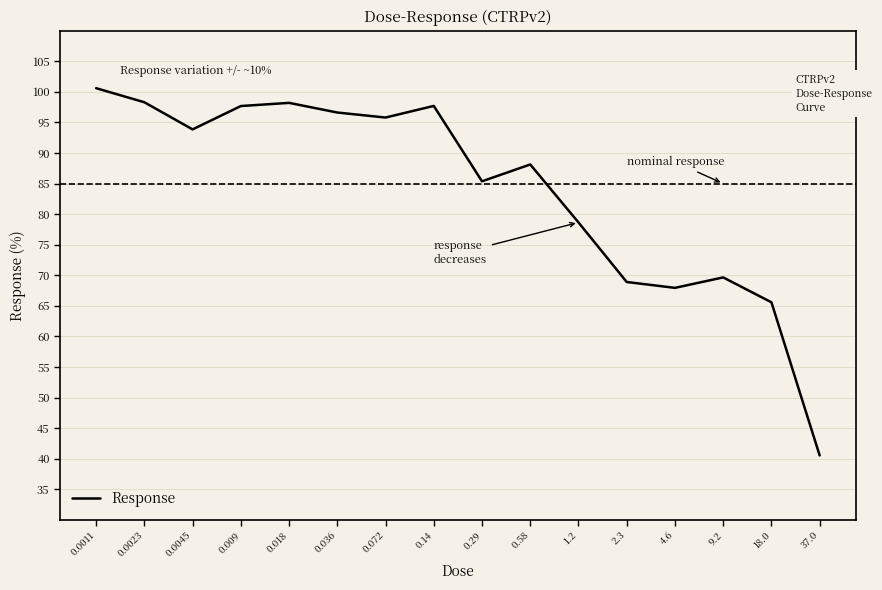

What is the average value?

84.0